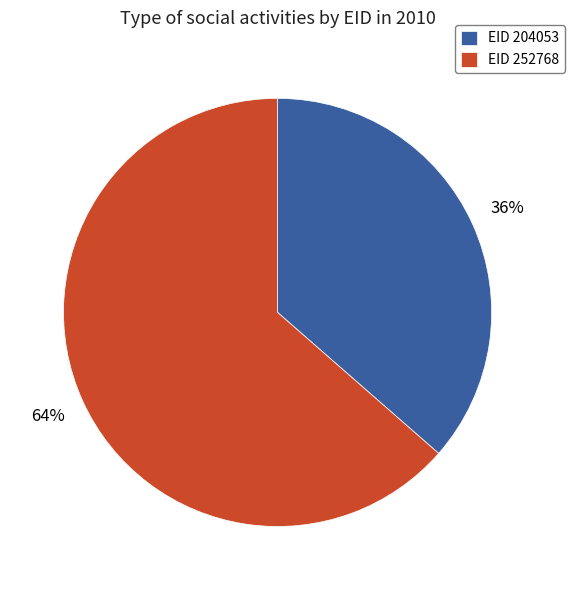

Count the number of slices in the pie.

2